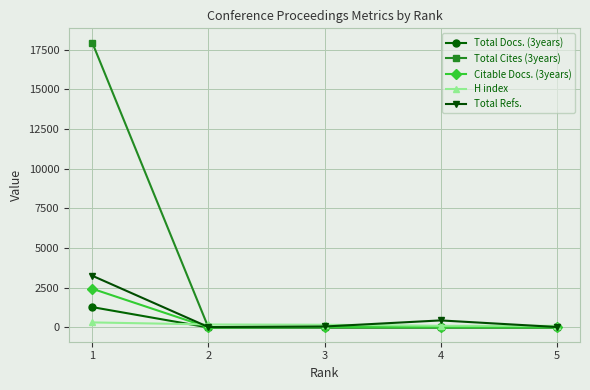

The Total Cites (3years) series shows 12195 at 3. True or false?

False